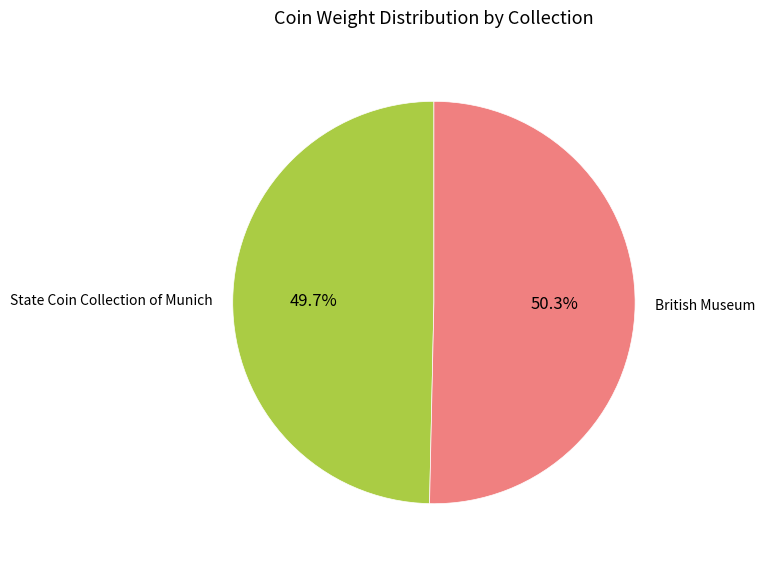

Does any single category account for the majority?

Yes